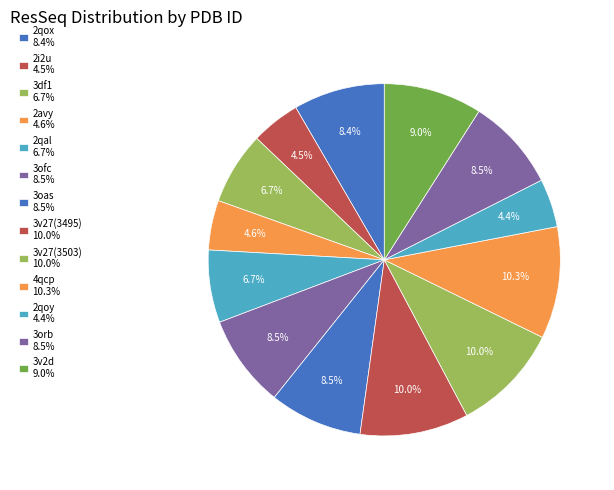

Count the number of slices in the pie.

13